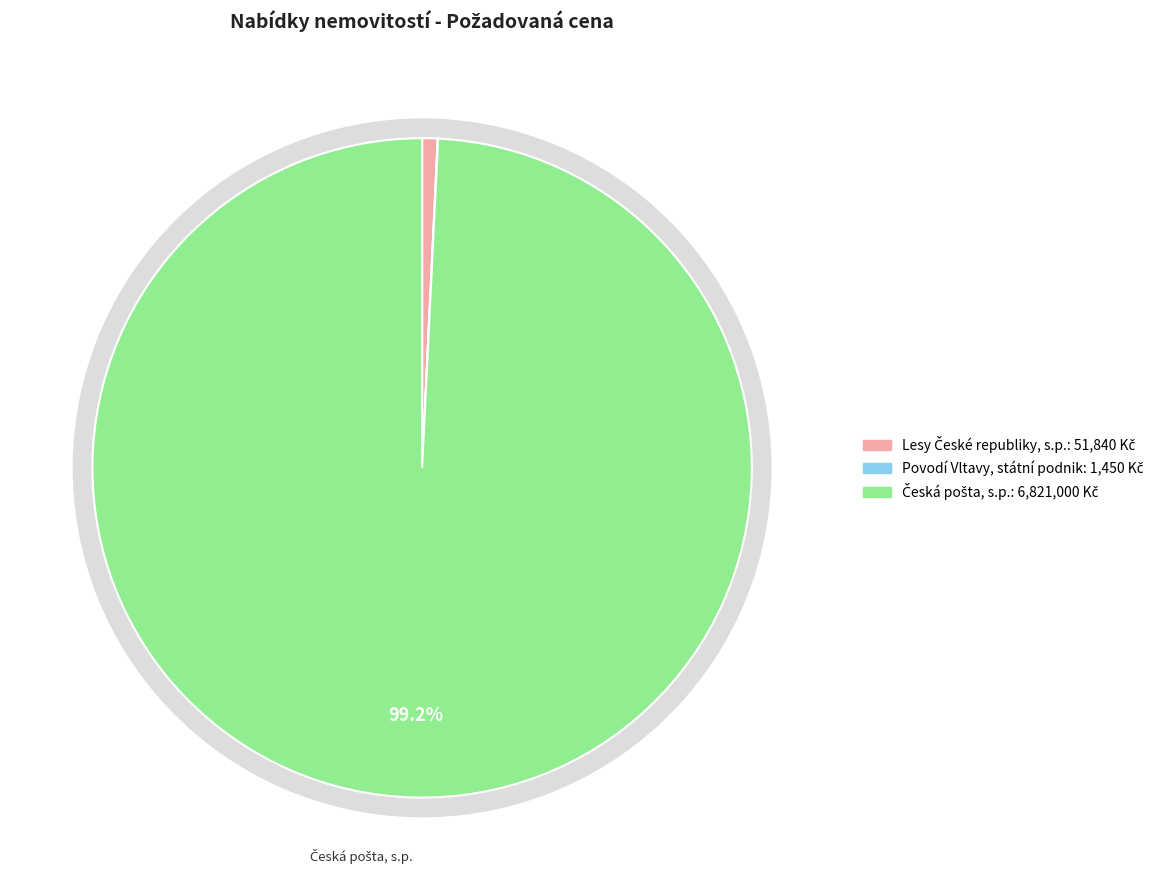

True or false: 97298 accounts for 11% of the total.

False